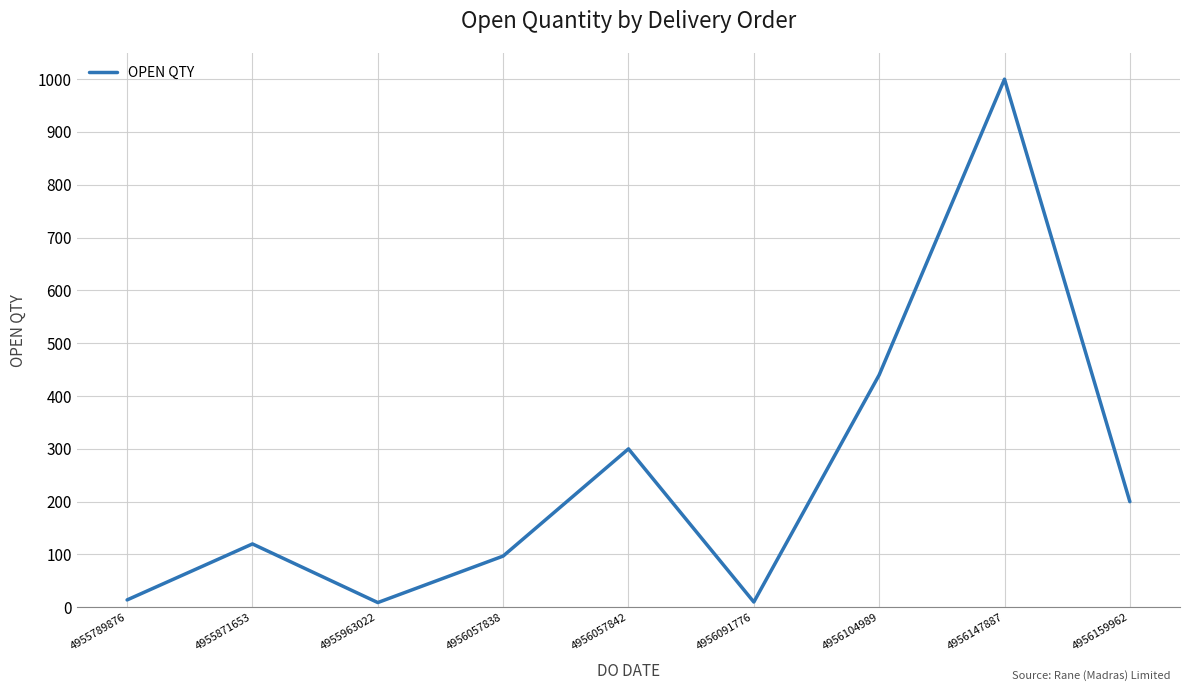

At which label is the value closest to 504?

4956104989